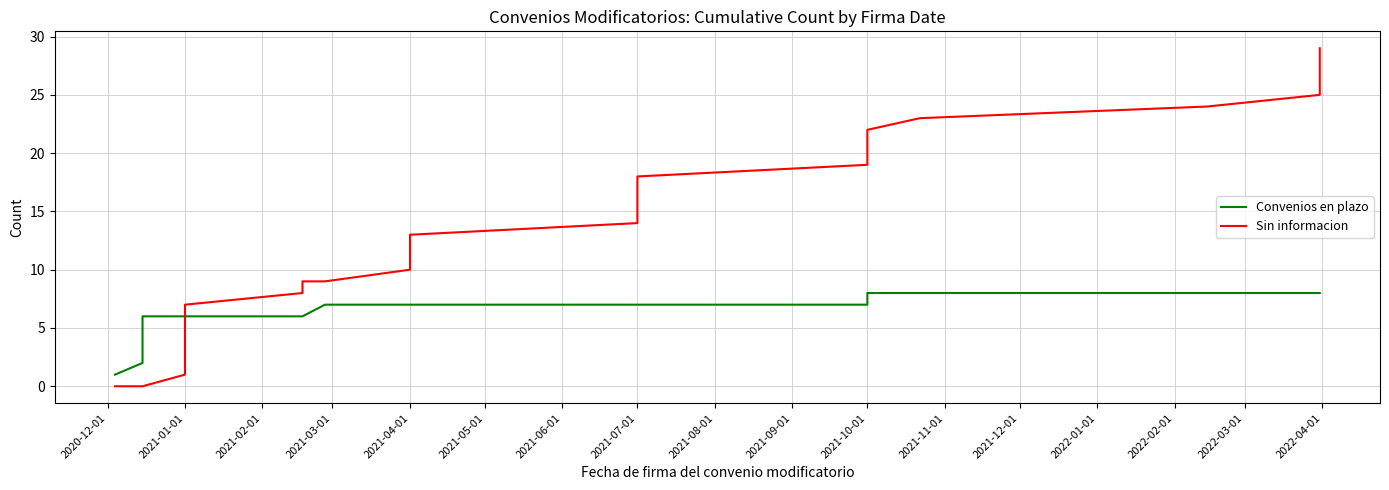

What is the approximate value of Sin informacion at 2021-04-01, to the nearest 5?

15